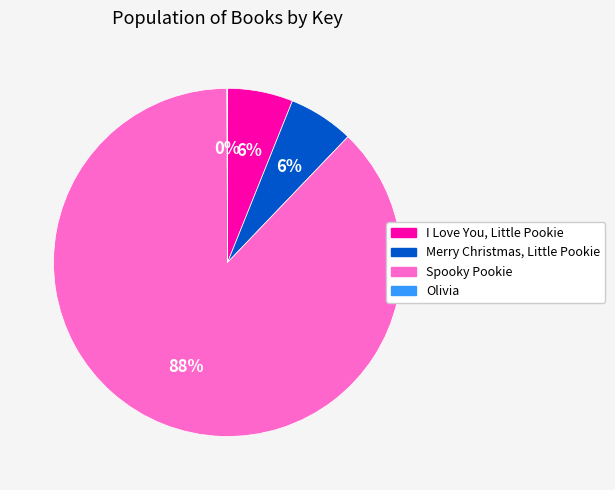

Combined, do Merry Christmas, Little Pookie and I Love You, Little Pookie account for over 50%?

No